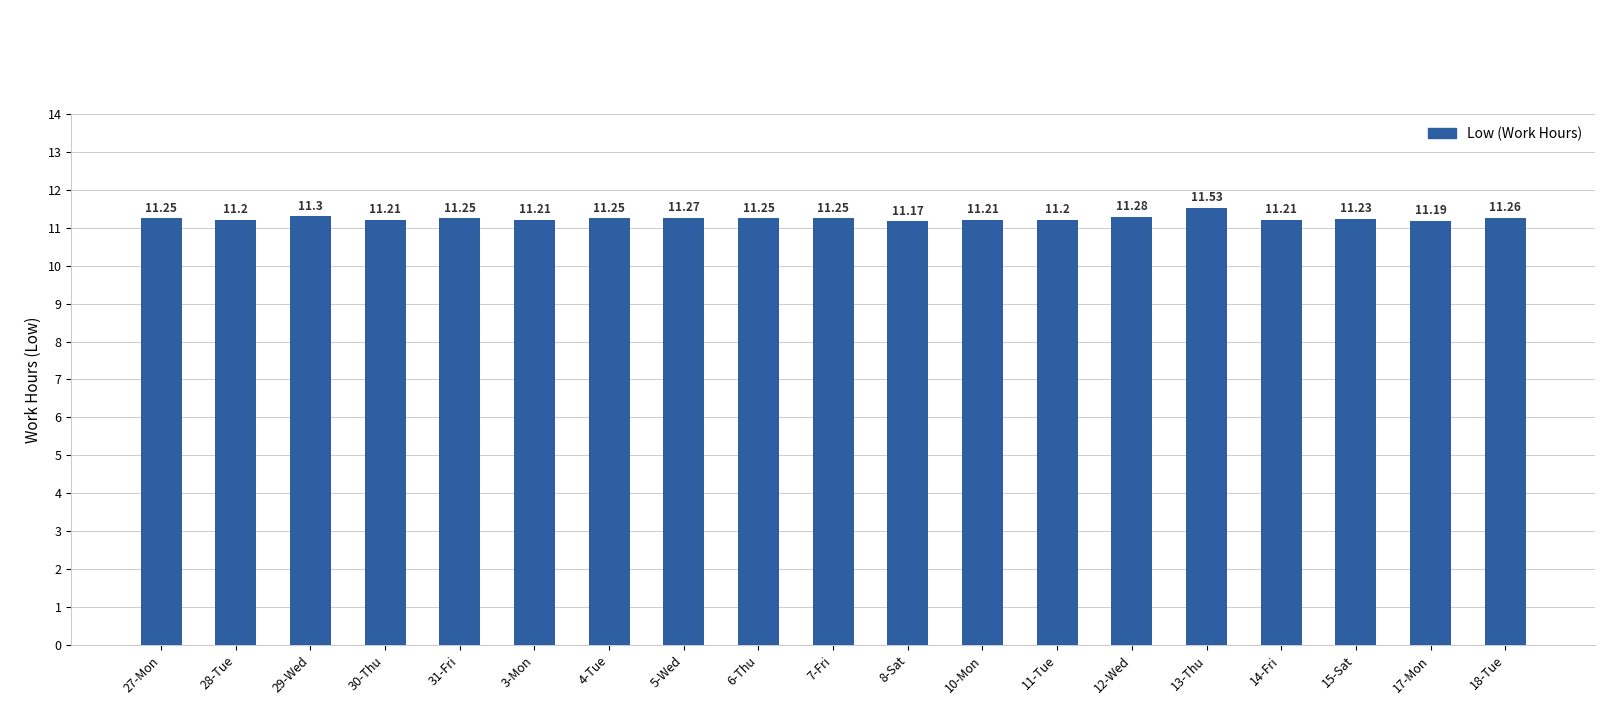

What position from the left is 8-Sat?

11